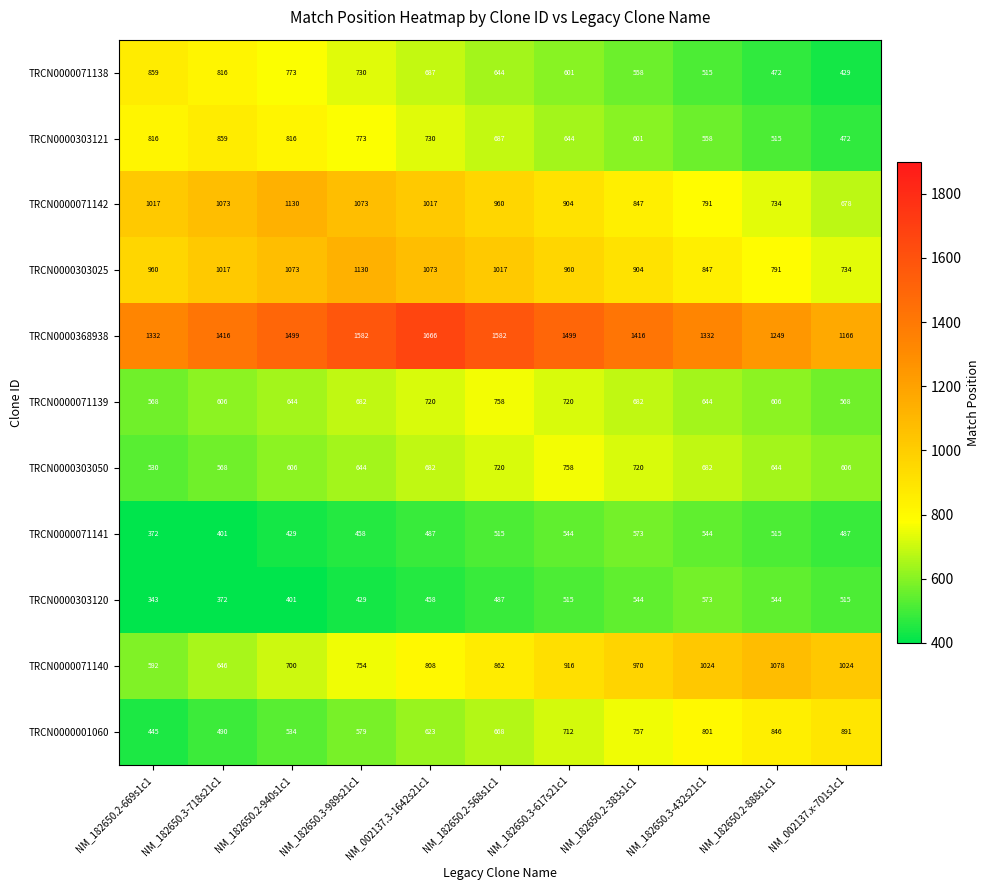

At NM_182650.2-568s1c1, list the series in order from largest to smallest.

TRCN0000368938, TRCN0000303025, TRCN0000071142, TRCN0000071140, TRCN0000071139, TRCN0000303050, TRCN0000303121, TRCN0000001060, TRCN0000071138, TRCN0000071141, TRCN0000303120